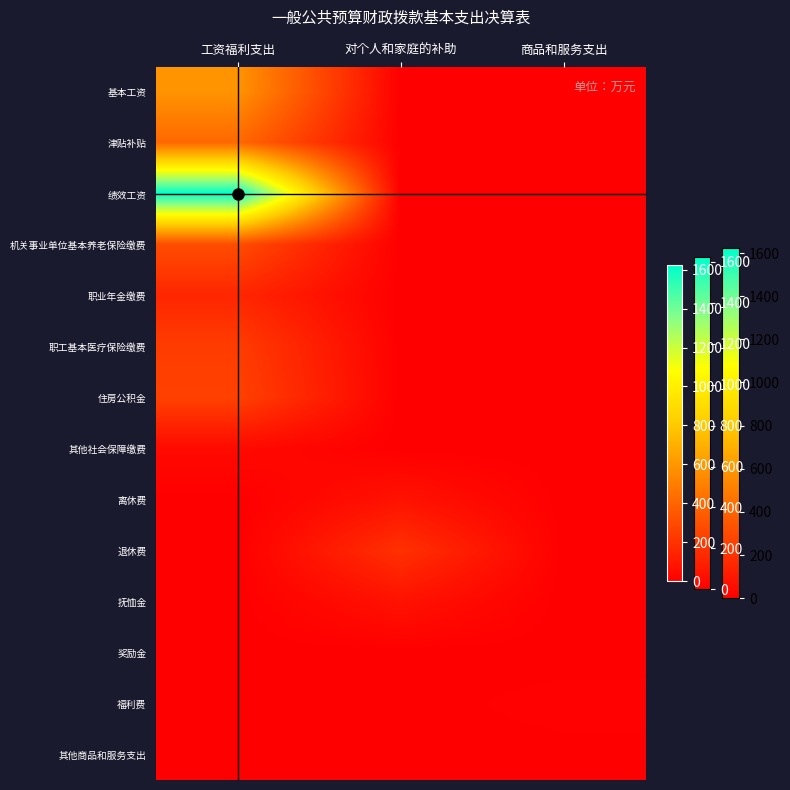

At how many categories does at least one series exceed 1535?

1